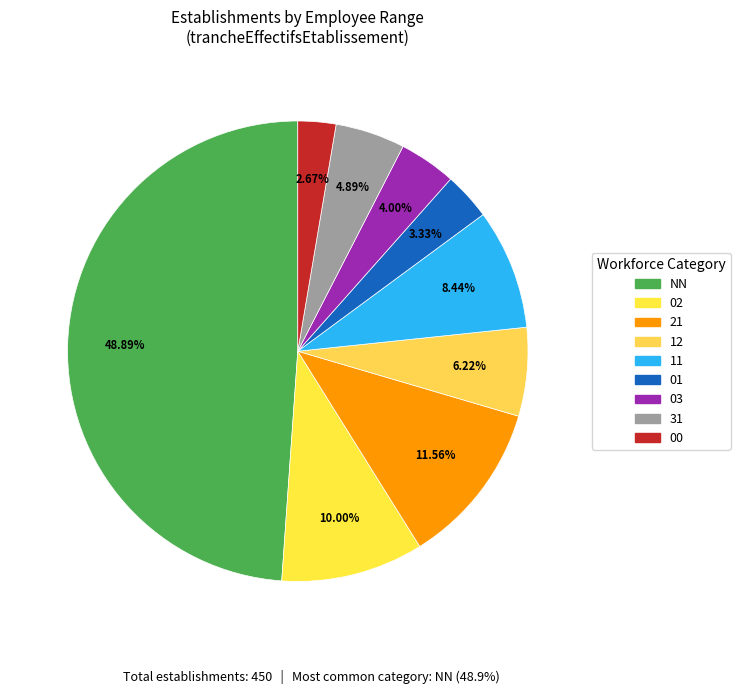

How many segments does this pie chart have?

9